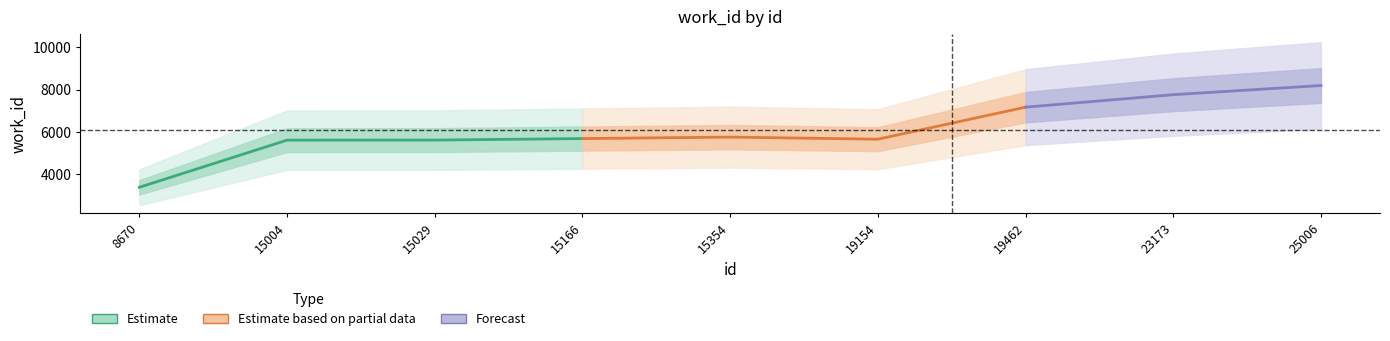

Which has a higher value, 8670 or 25006?

25006